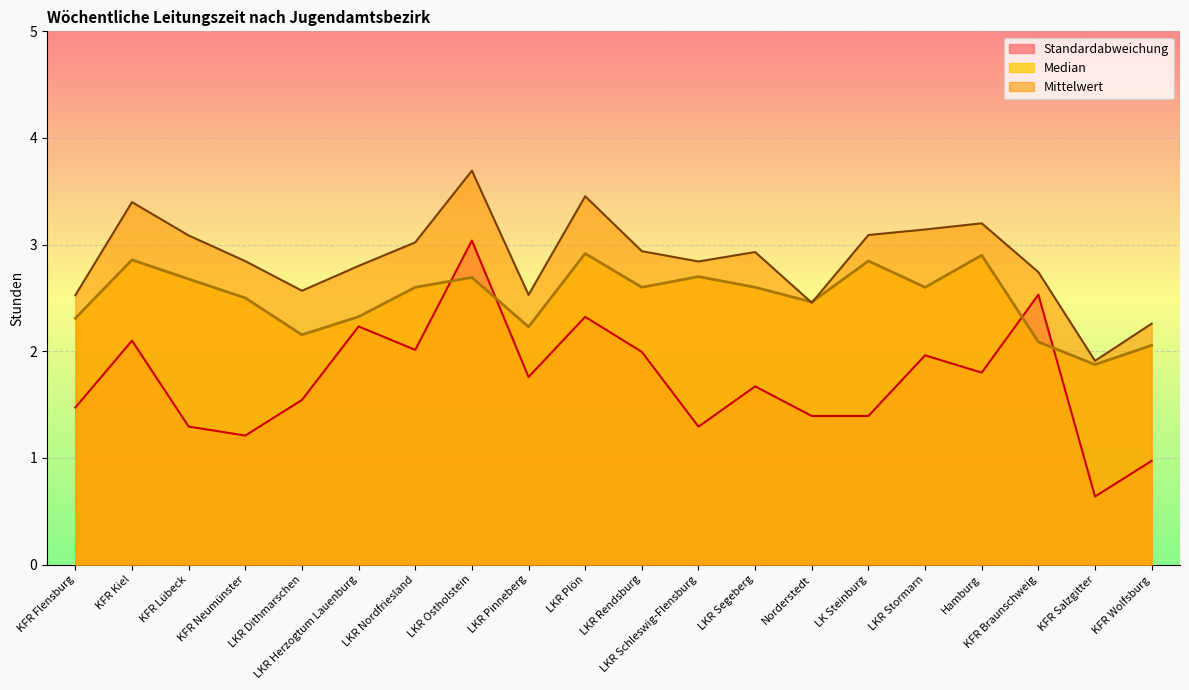

What is the sum of the Mittelwert values at KFR Neumünster and LKR Plön?

6.3